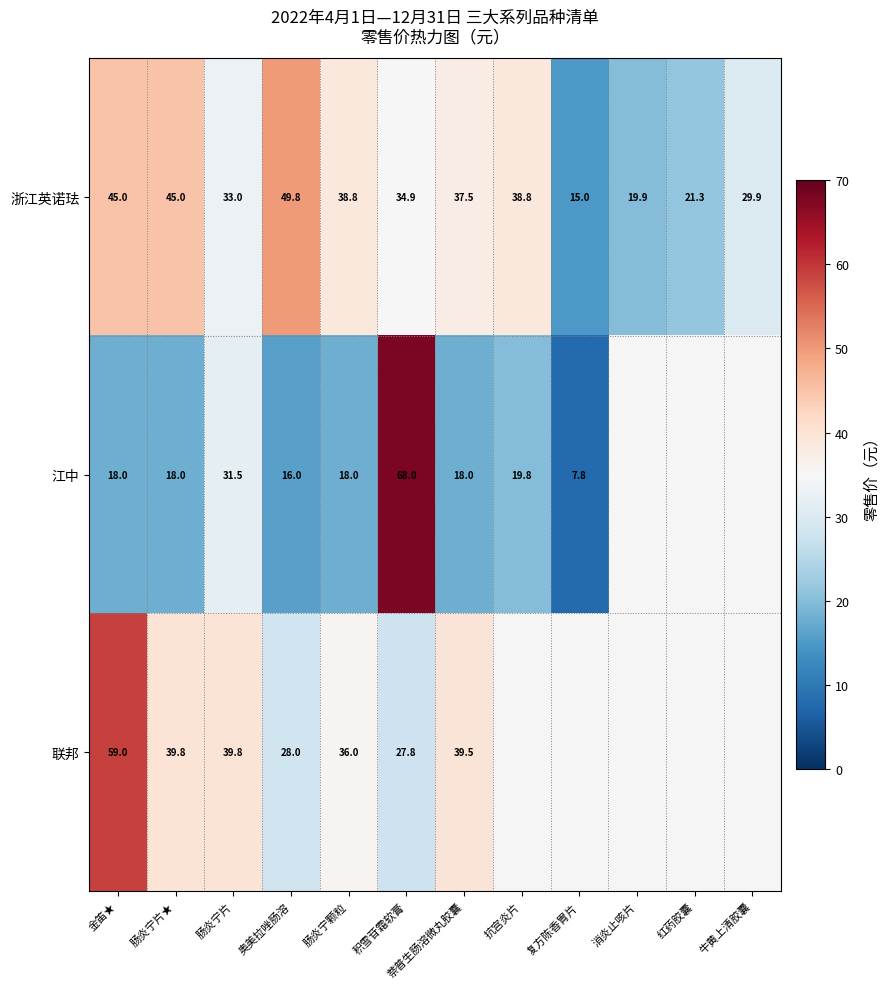

Which label corresponds to the largest value in the chart?

积雪苷霜软膏